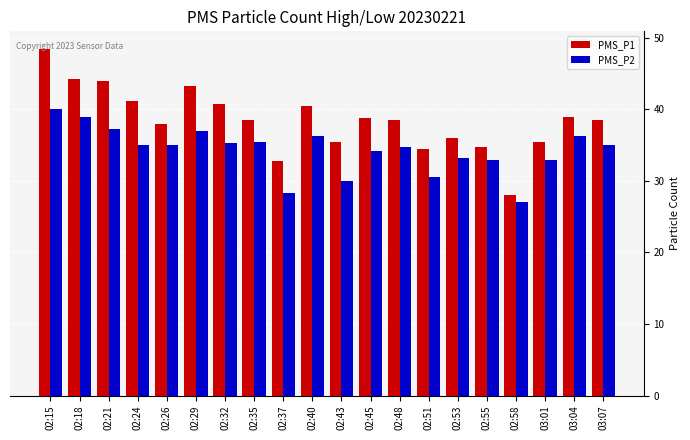

What is the maximum value shown in the chart?

48.5